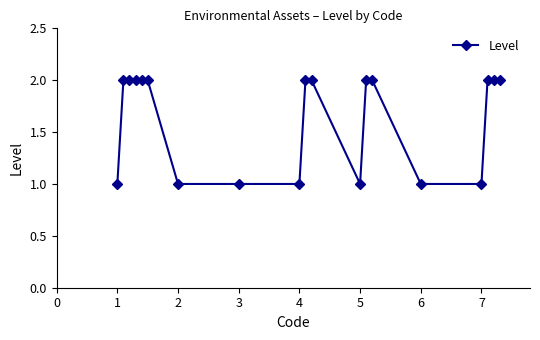

What is the sum of all values?

31